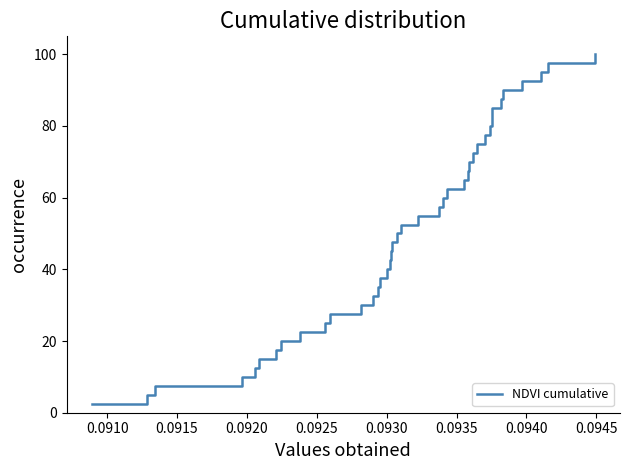

How many lines are shown in the chart?

1